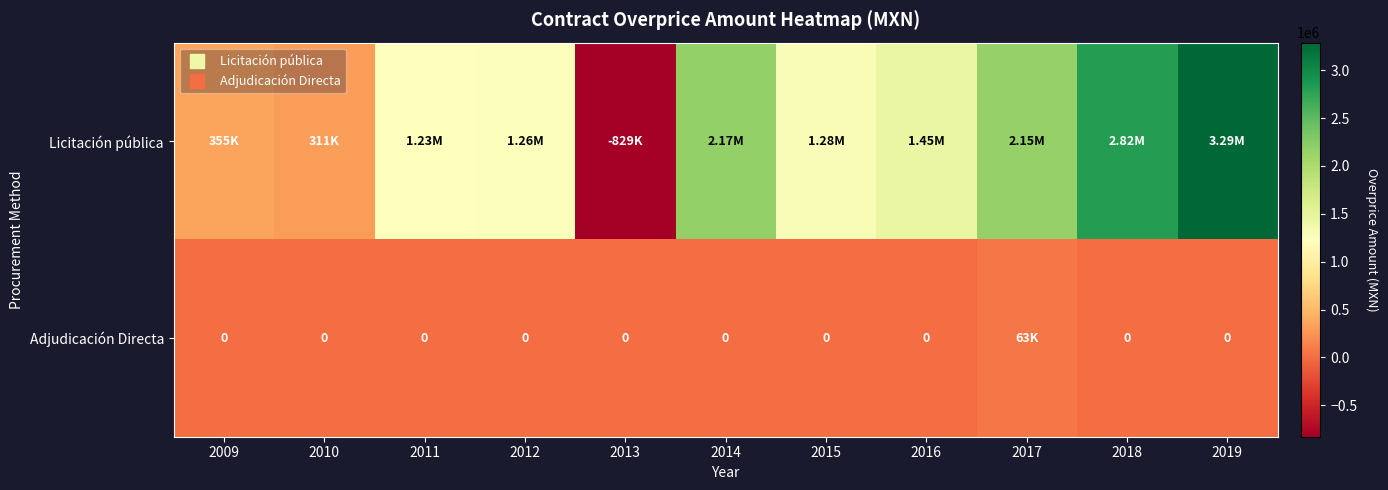

What is the total value across all series at 2015?

1282084